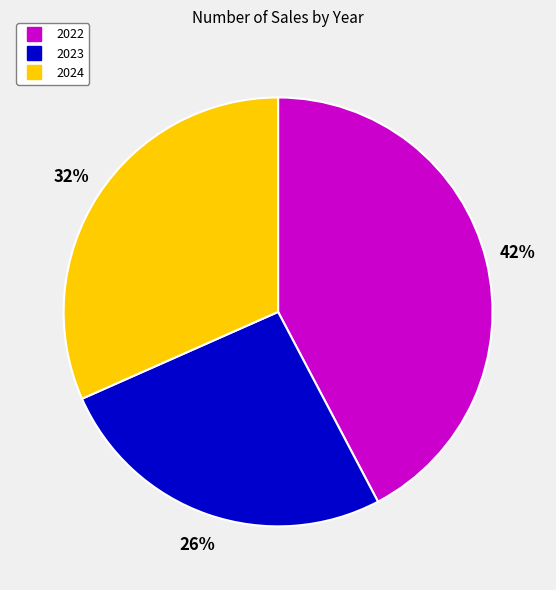

Approximately how many times larger is the value at 2023 compared to 2024?

0.8